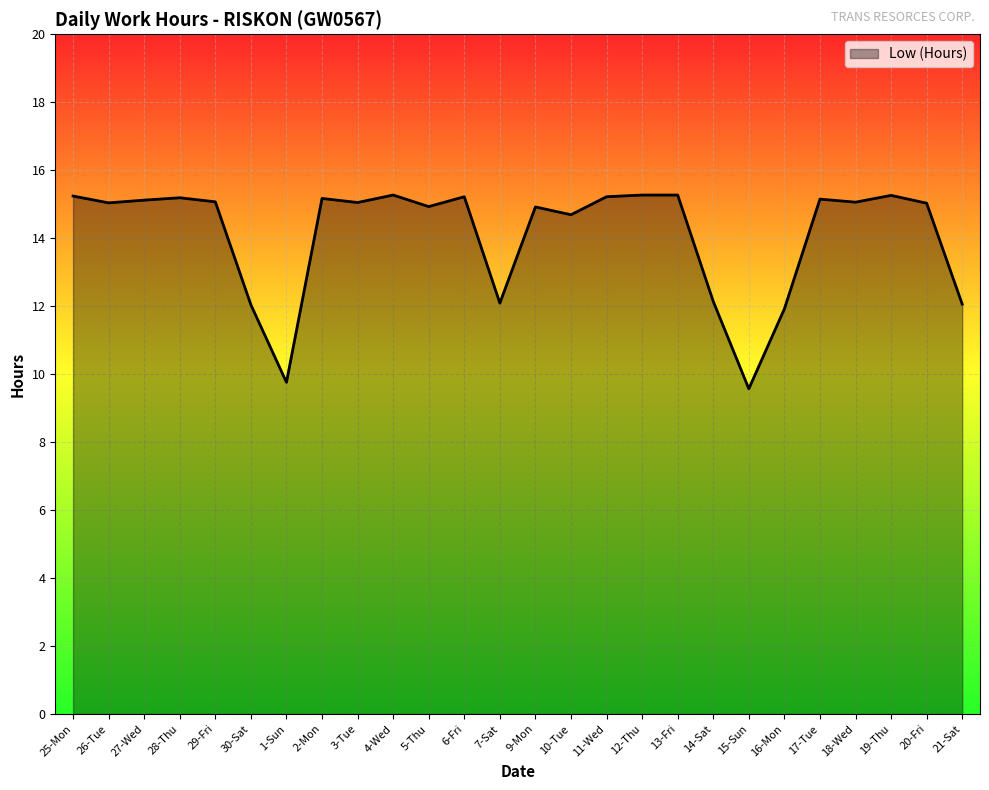

What position from the right is 12-Thu?

10